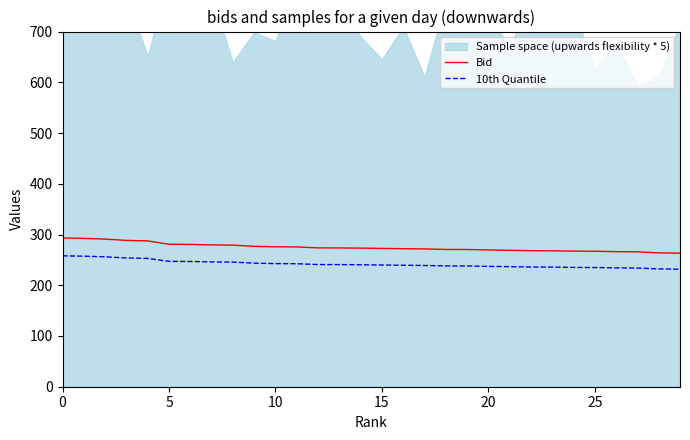

What is the minimum value shown in the chart?

231.6